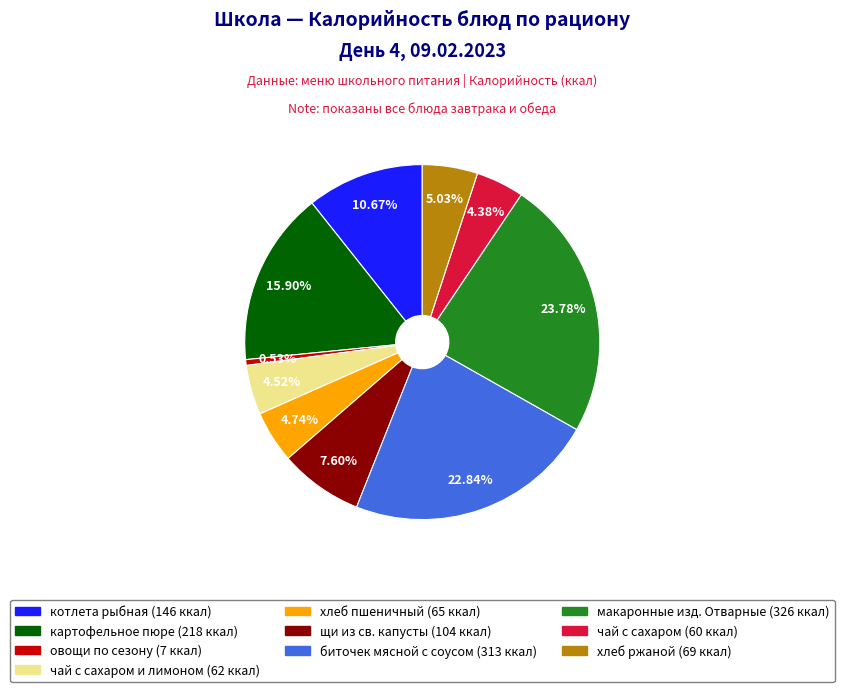

Is there any slice that represents more than half of the pie?

No